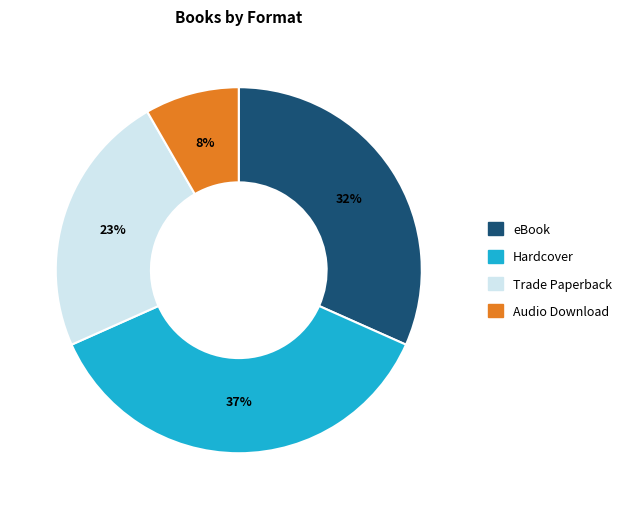

Which slice is the smallest?

Audio Download